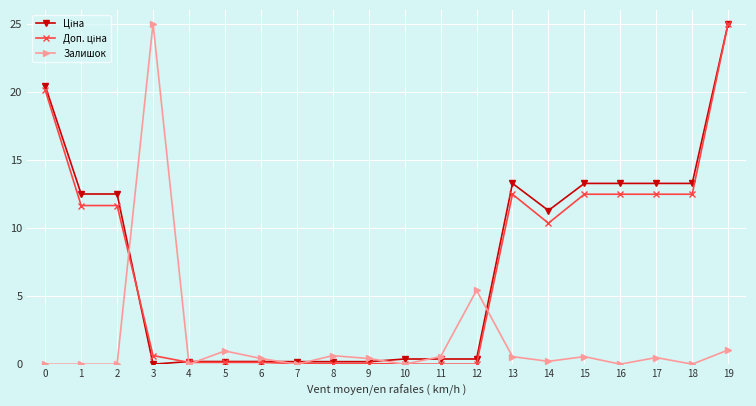

The value of Залишок at 16 is 0.0. True or false?

True